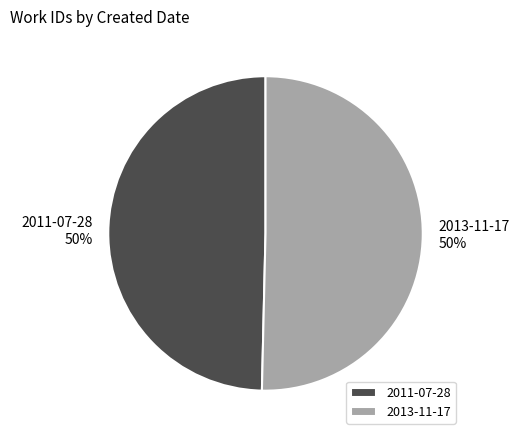

Is it true that 2011-07-28 is 50% of the pie?

True